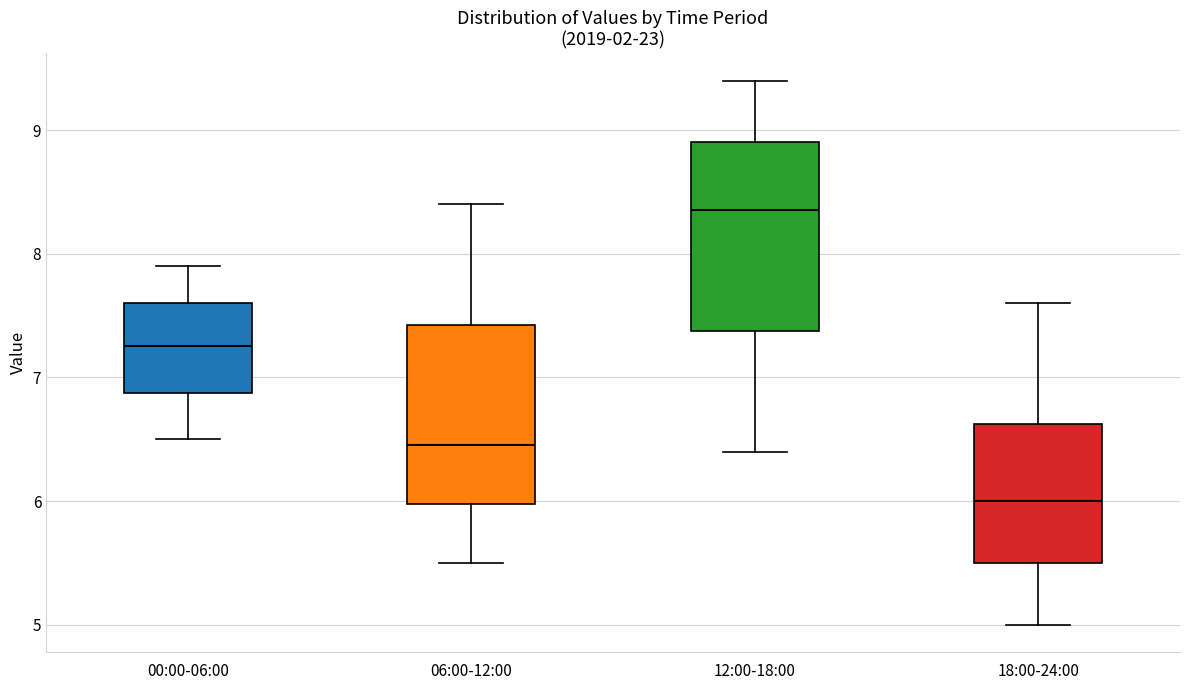

Reading left to right, read every box against the y-axis: the position of its median line, the range the box covers, and the ends of its whiskers. The values are not printed on the chart, so give them approximately, as read against the axis.

00:00-06:00: median 7.3, box 6.9 to 7.6, whiskers 6.5 to 7.9
06:00-12:00: median 6.5, box 6.0 to 7.4, whiskers 5.5 to 8.4
12:00-18:00: median 8.4, box 7.4 to 8.9, whiskers 6.4 to 9.4
18:00-24:00: median 6.0, box 5.5 to 6.6, whiskers 5.0 to 7.6